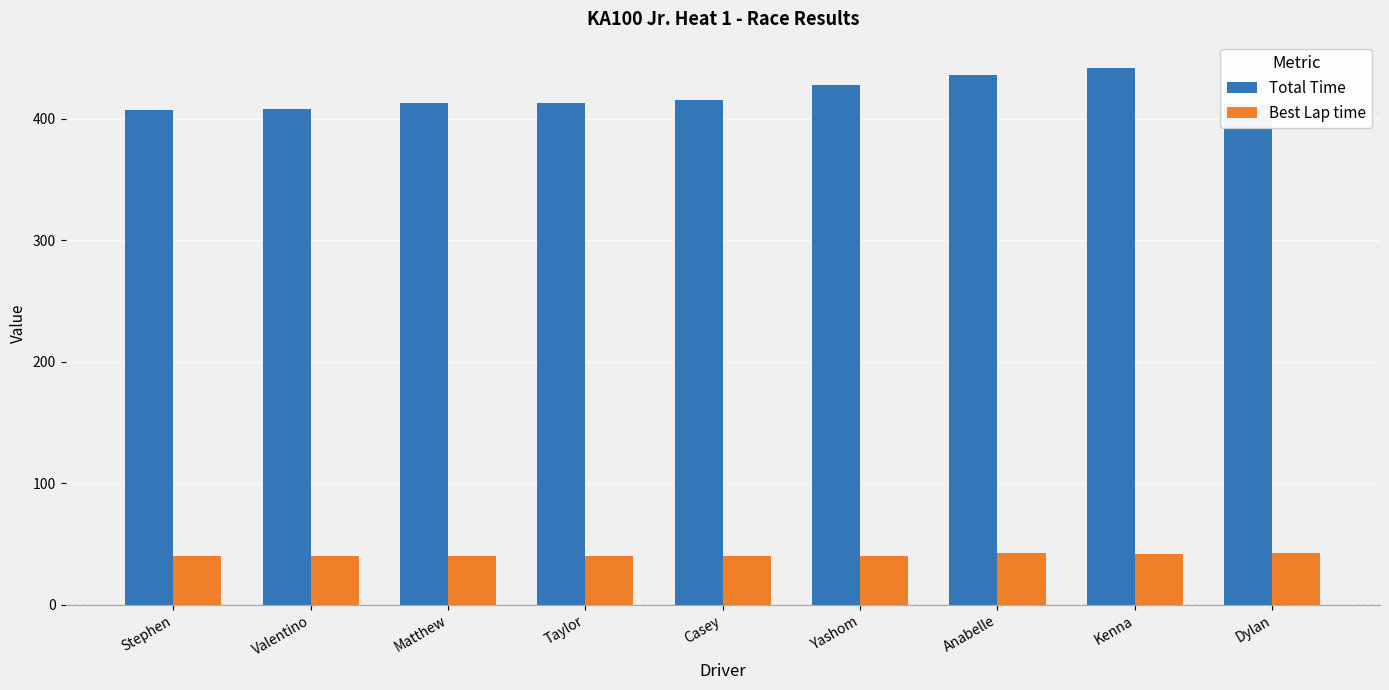

The value of Total Time at Casey is 415.6. True or false?

True